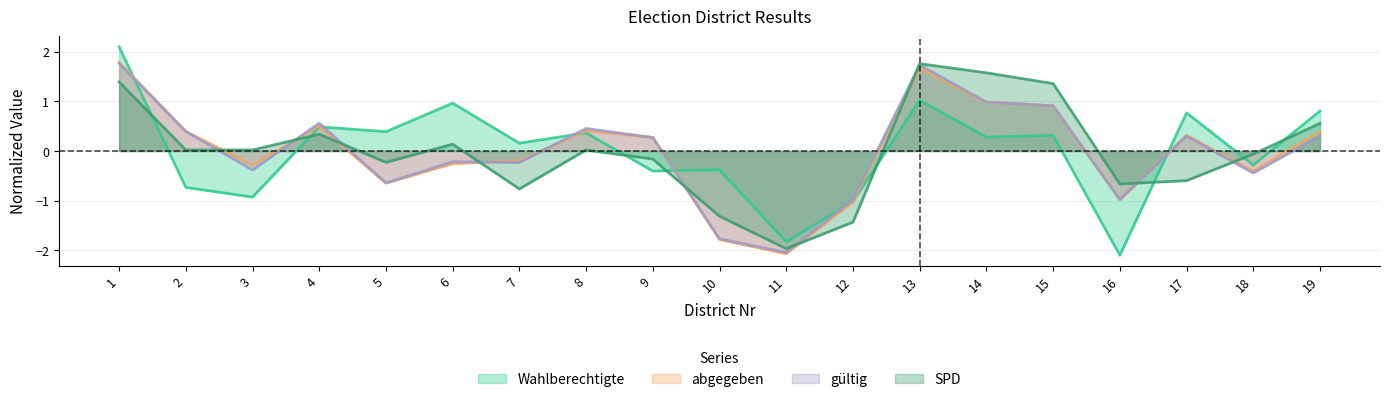

What are all the series names shown in the legend?

Wahlberechtigte, abgegeben, gültig, SPD